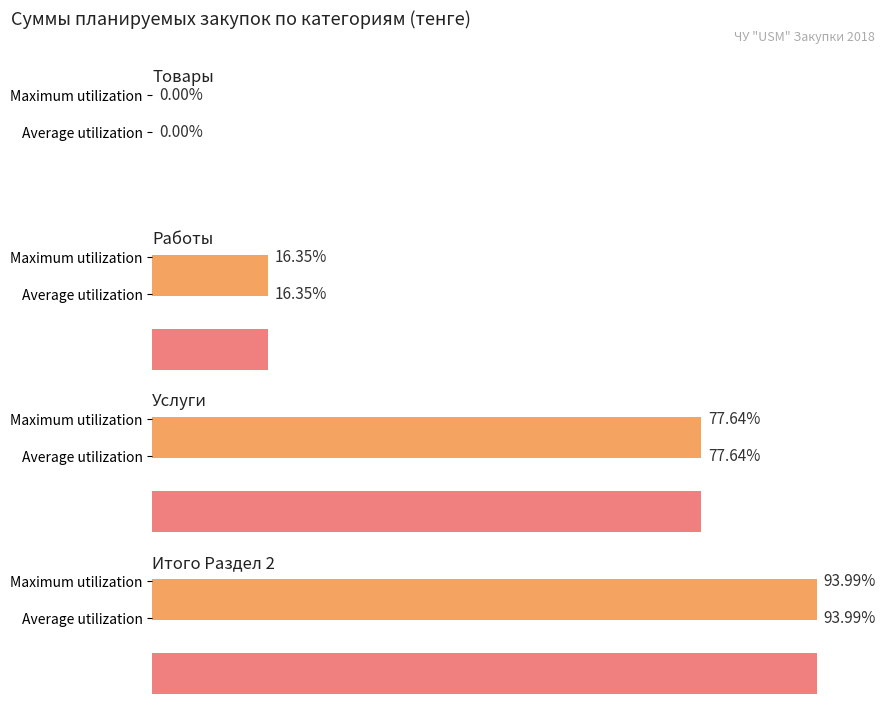

Does the chart contain stacked bars?

No